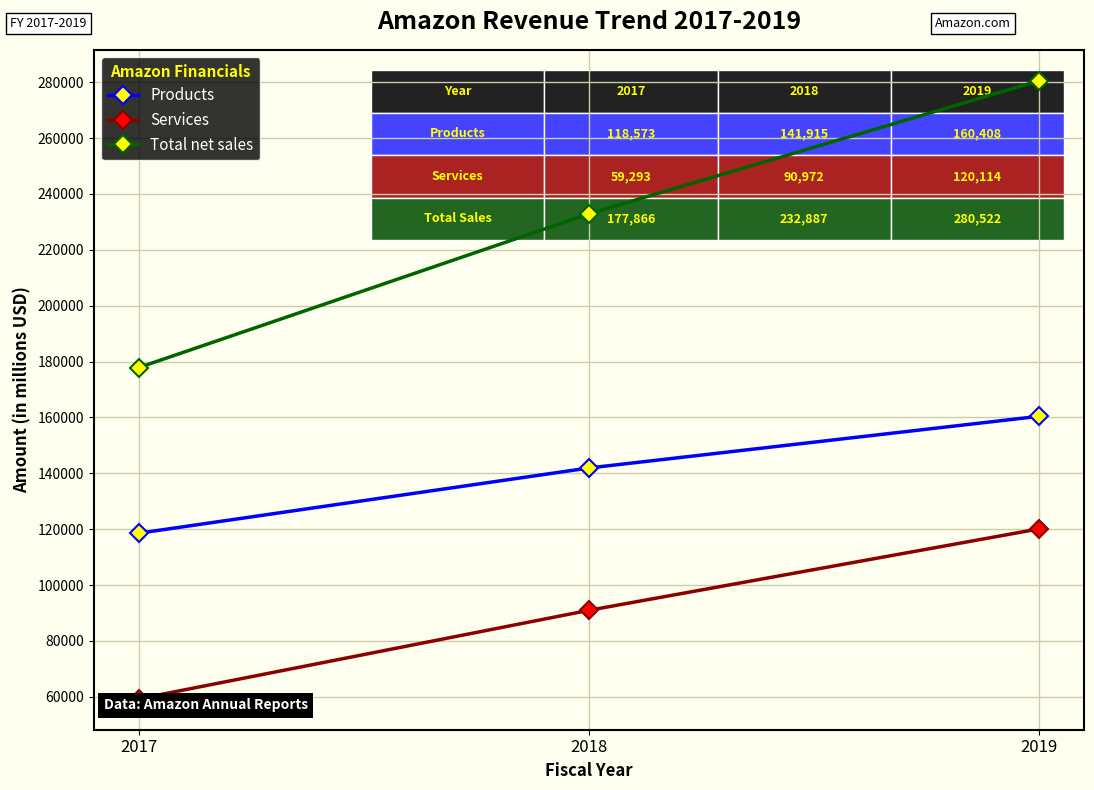

Reading left to right, list all the values displayed in this chart.

Products: 2017=118573	2018=141915	2019=160408
Services: 2017=59293	2018=90972	2019=120114
Total net sales: 2017=177866	2018=232887	2019=280522